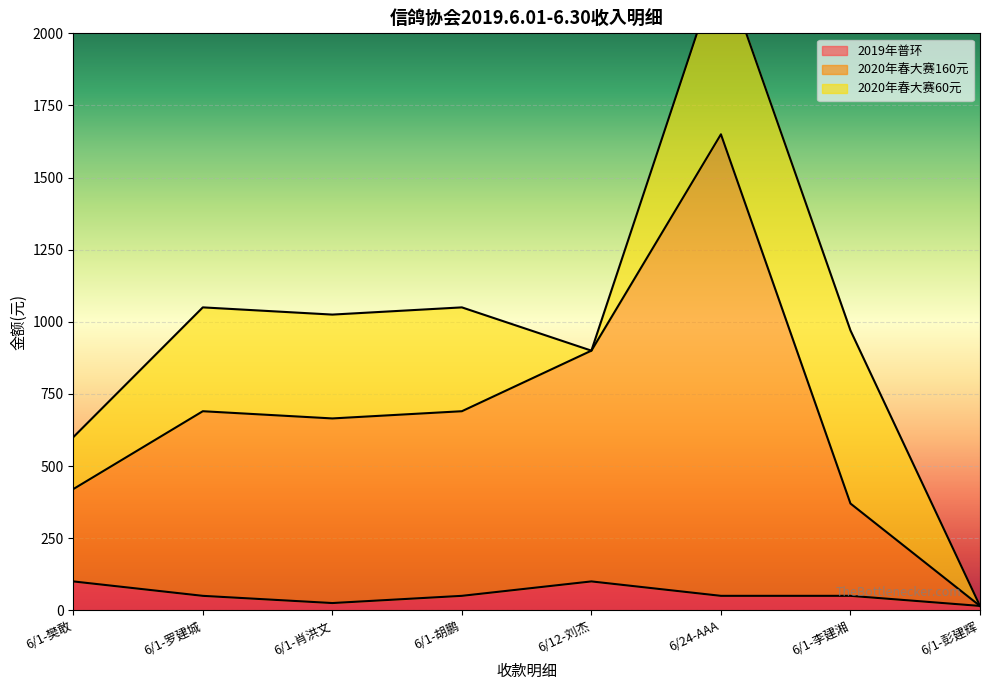

The value of 2019年普环 at 6/1-李建湘 is 50. True or false?

True